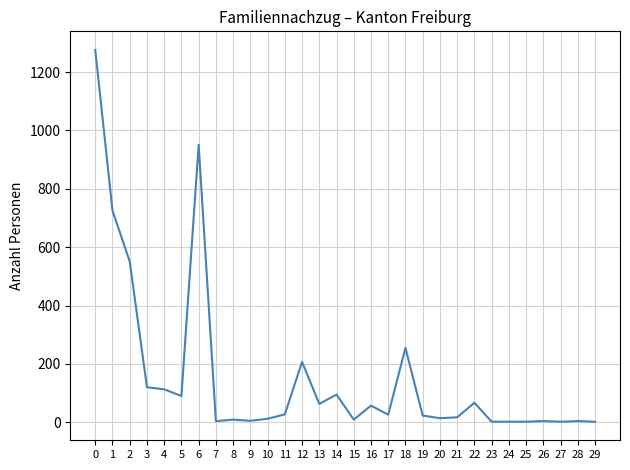

Count the number of data series in this chart.

1